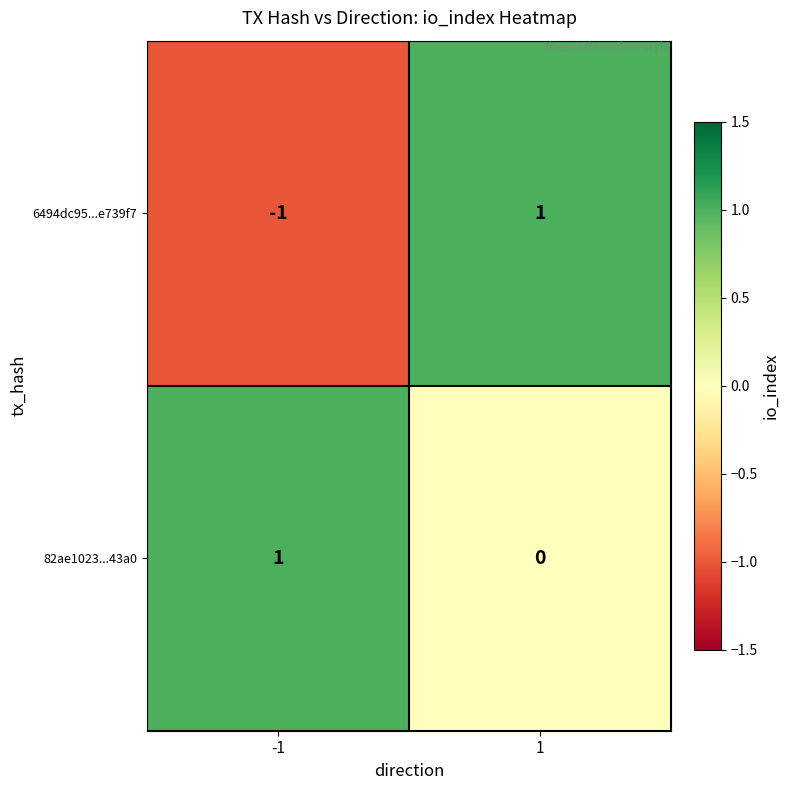

Reading right to left, list all the values displayed in this chart.

6494dc95...e739f7: 1=1	-1=-1
82ae1023...43a0: 1=0	-1=1